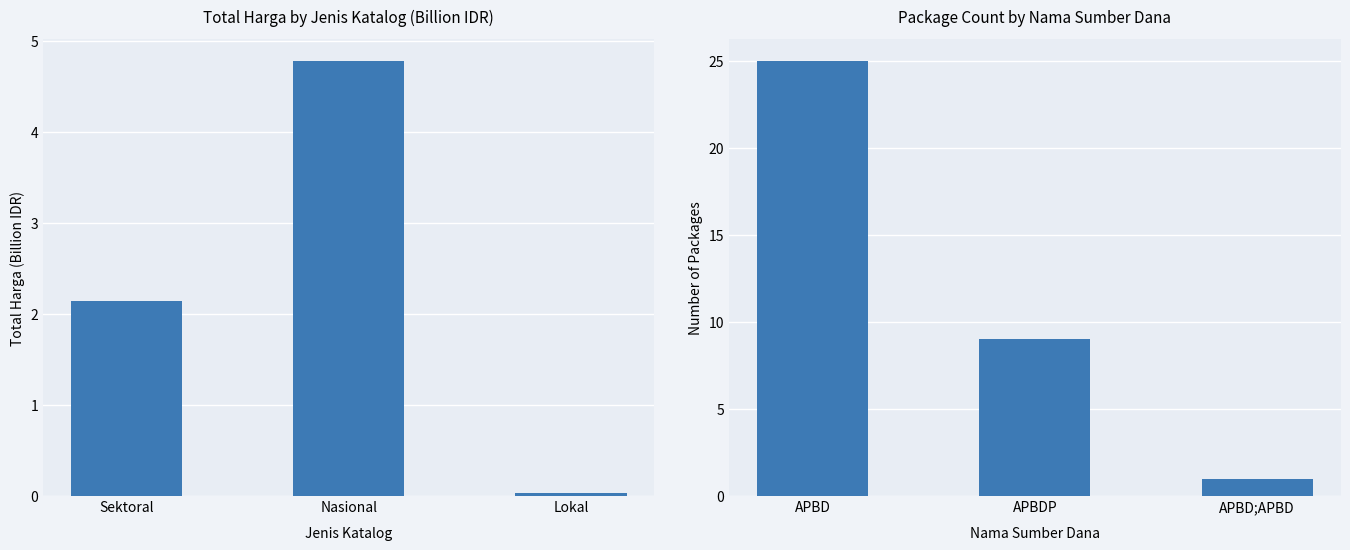

At how many categories does at least one series exceed 3?

2